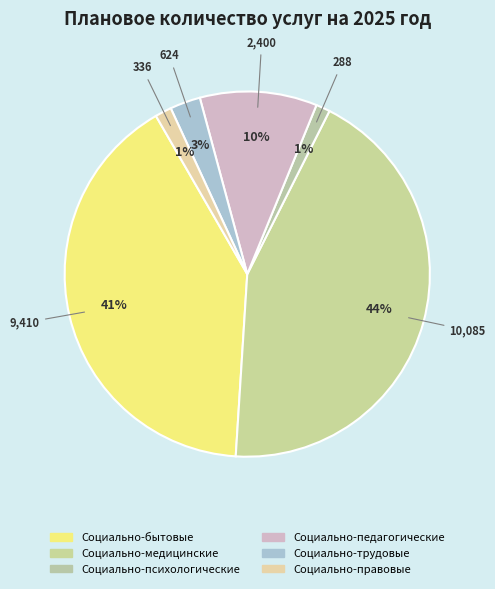

Which slice is the largest?

Социально-медицинские